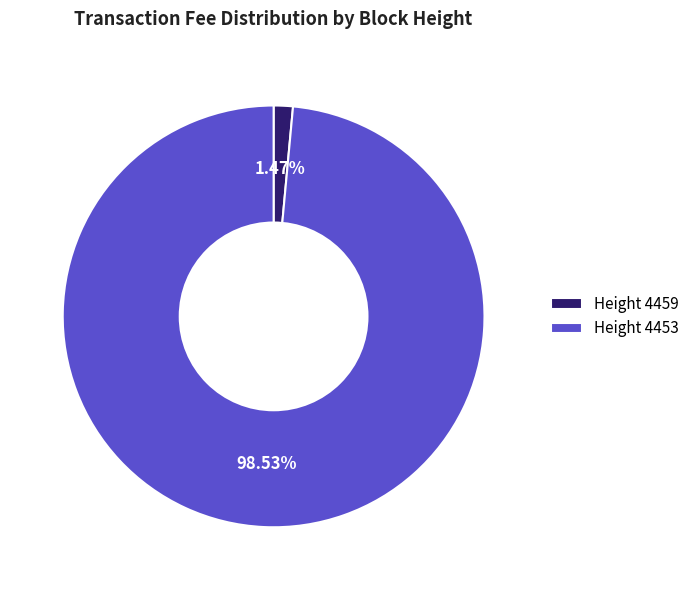

Is Height 4453 the majority of the pie?

Yes